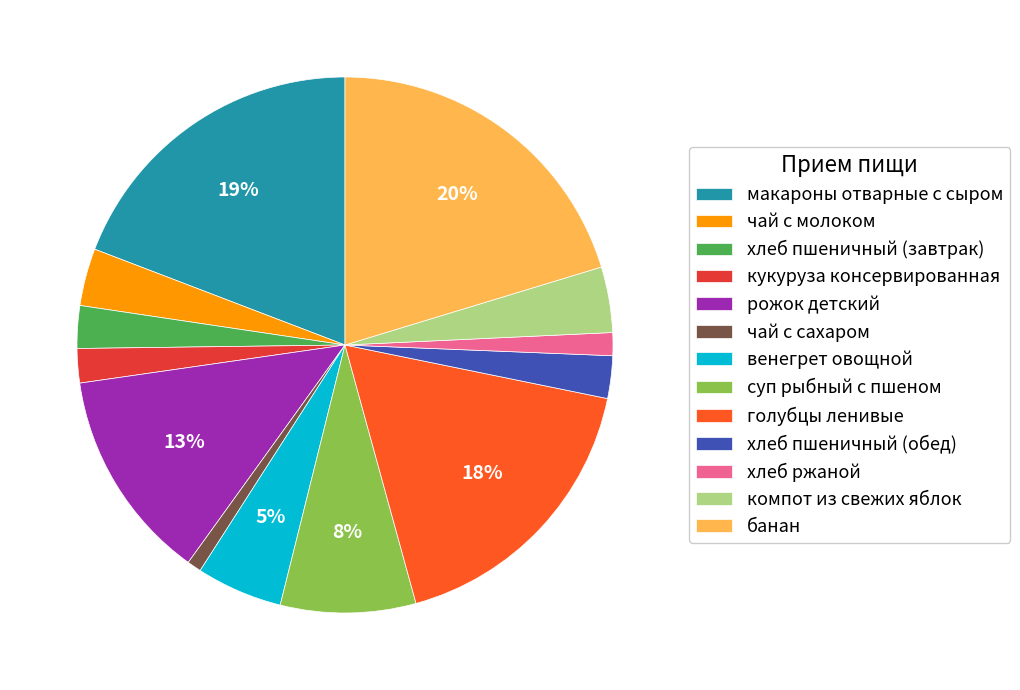

To the nearest percent, what is the combined percentage of кукуруза консервированная and венегрет овощной?

7%